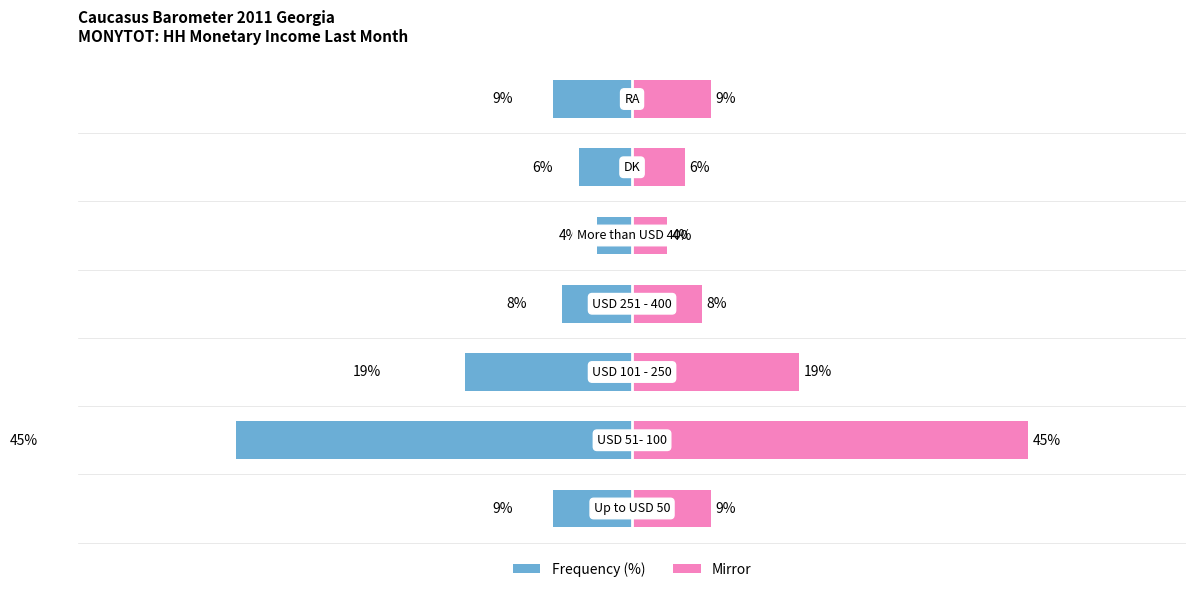

Is the value of col_1 (right) at 2 greater than the value of col_1 at 3?

Yes